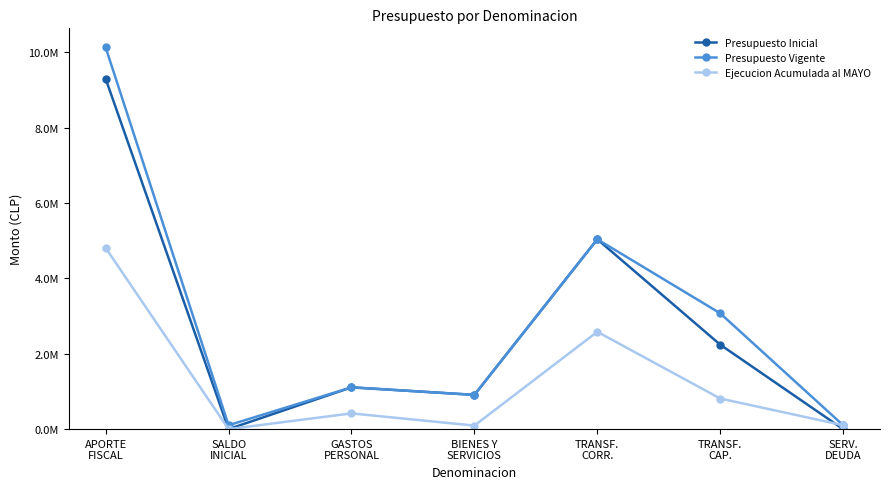

True or false: Presupuesto Inicial and Ejecucion Acumulada al MAYO cross at least once.

True